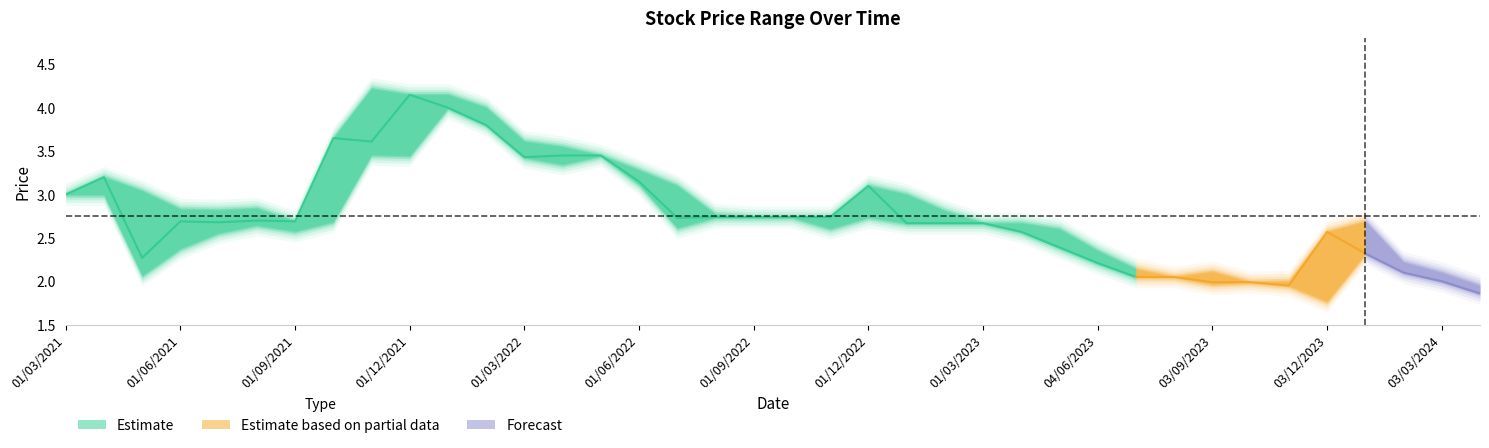

Does the chart display data point markers on the line(s)?

No